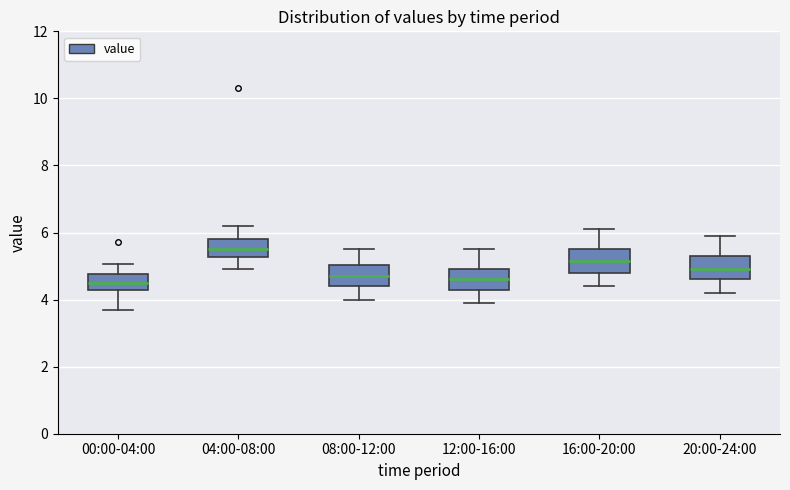

Reading left to right, read every box against the y-axis: the position of its median line, the range the box covers, and the ends of its whiskers. The values are not printed on the chart, so give them approximately, as read against the axis.

00:00-04:00: median 4.6, box 4.2 to 4.8, whiskers 3.8 to 5.0
04:00-08:00: median 5.6, box 5.2 to 5.8, whiskers 5.0 to 6.2
08:00-12:00: median 4.8, box 4.4 to 5.0, whiskers 4.0 to 5.6
12:00-16:00: median 4.6, box 4.4 to 5.0, whiskers 4.0 to 5.6
16:00-20:00: median 5.2, box 4.8 to 5.6, whiskers 4.4 to 6.2
20:00-24:00: median 5.0, box 4.6 to 5.4, whiskers 4.2 to 6.0